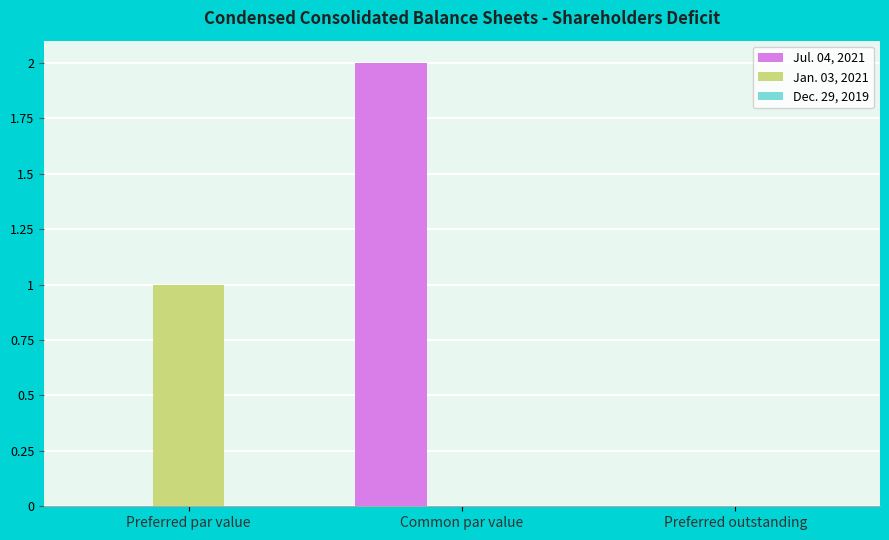

At which category is the sum across all series the highest?

Common par value